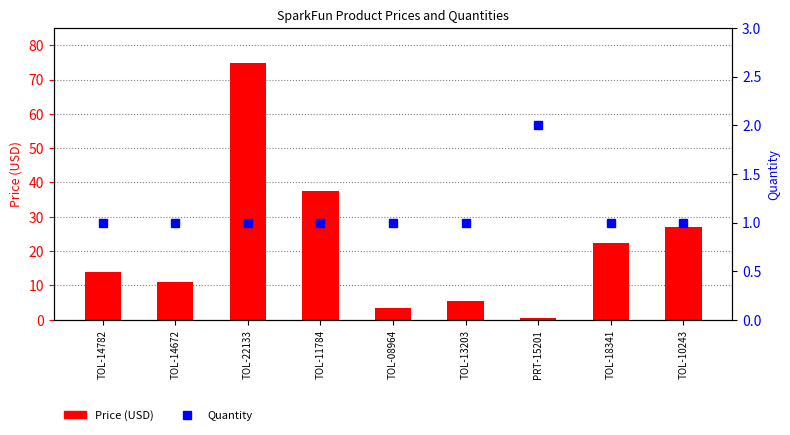

At which label does Price (USD) first exceed 14?

TOL-22133